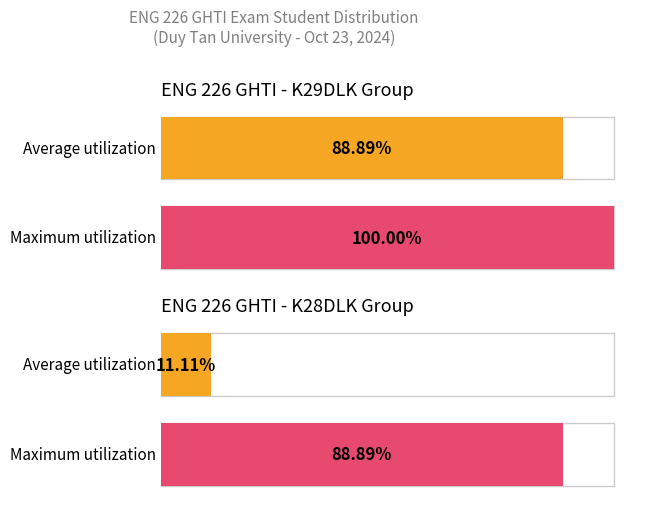

True or false: Maximum utilization has a value of 57 at 9.

False